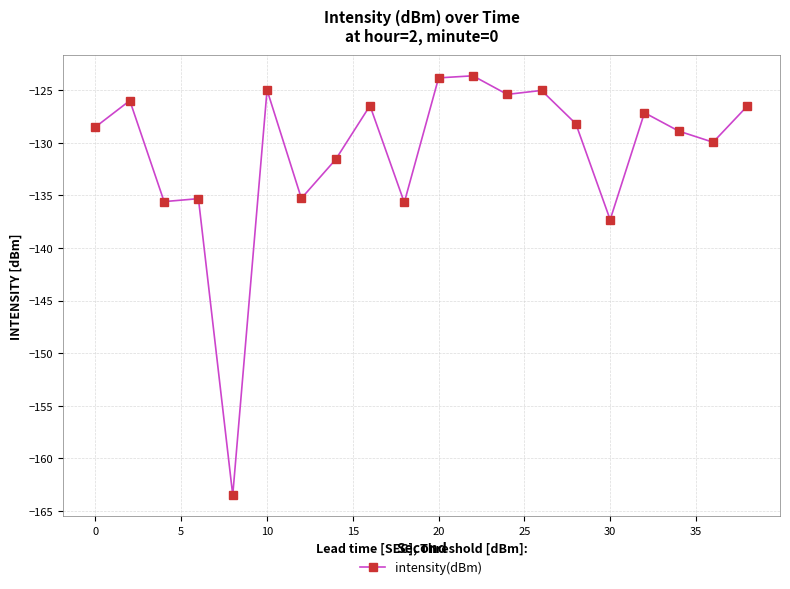

Count the number of categories in the chart.

20